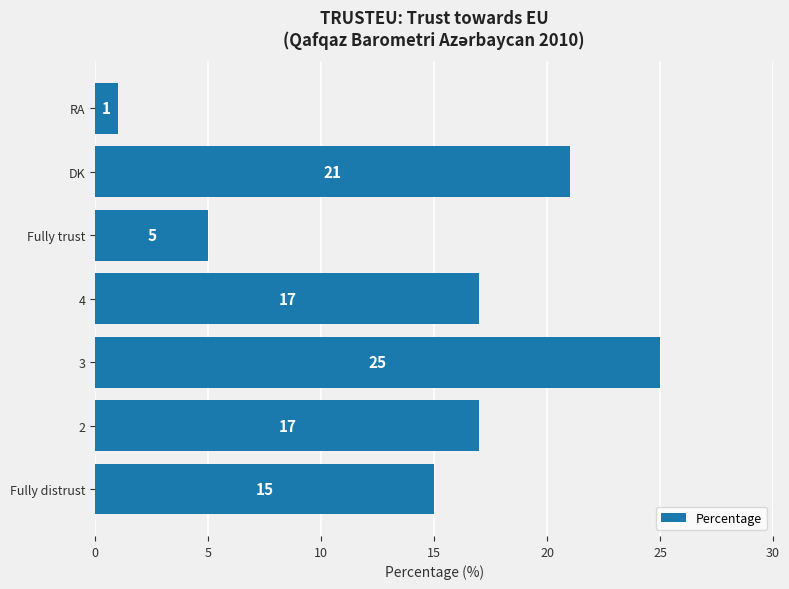

What is the sum of the values at 2 and Fully distrust?

32